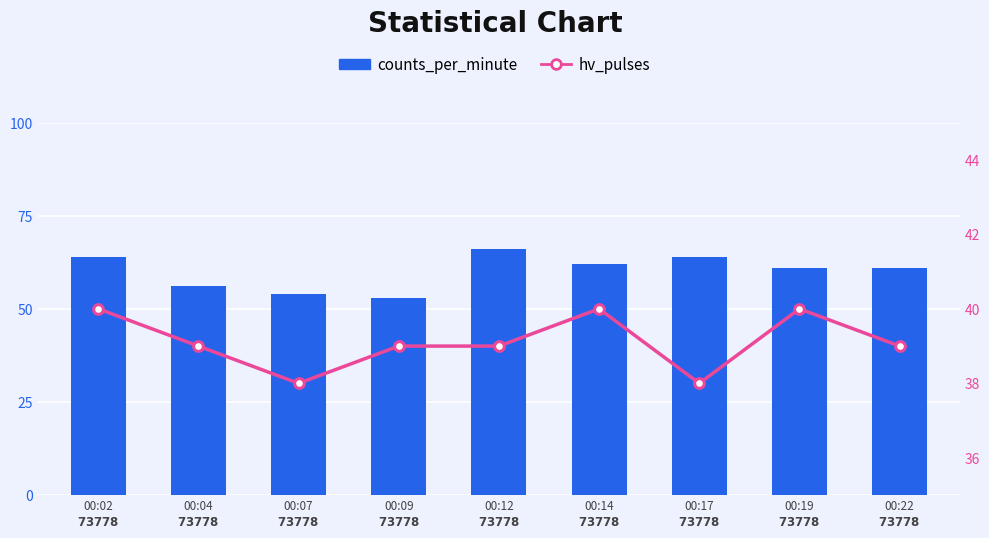

True or false: hv_pulses has a value of 65 at 00:09
$\bf{73778}$.

False